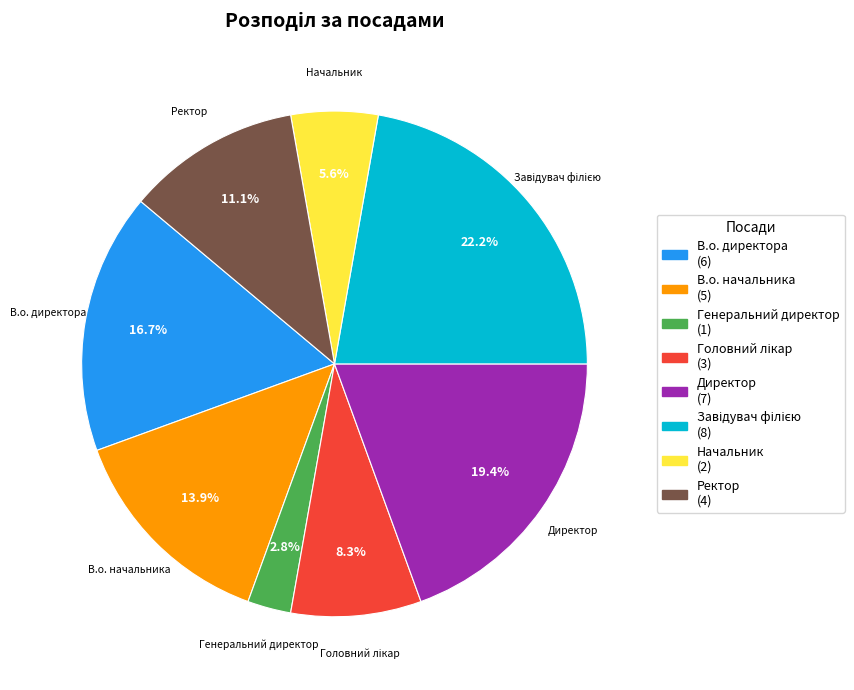

Is it true that В.о. директора is 27% of the pie?

False